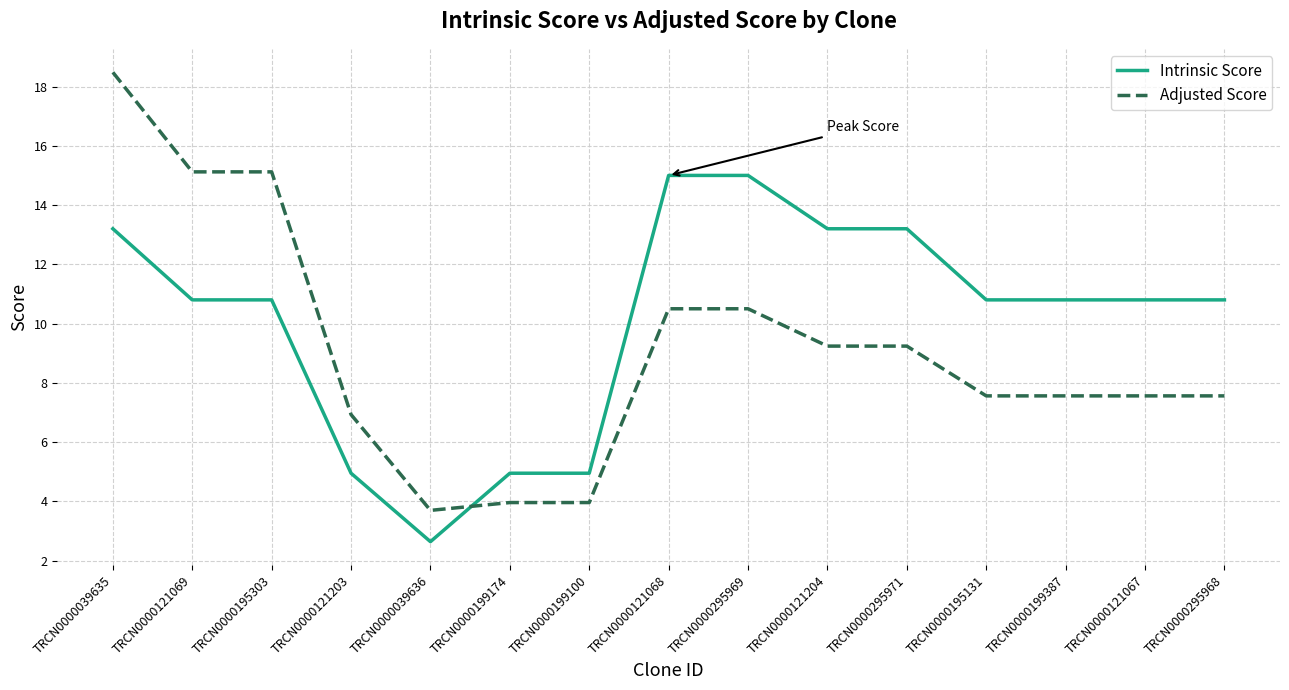

Reading left to right, transcribe all the data shown in this chart.

Intrinsic Score: TRCN0000039635=13.2	TRCN0000121069=10.8	TRCN0000195303=10.8	TRCN0000121203=5.0	TRCN0000039636=2.6	TRCN0000199174=5.0	TRCN0000199100=5.0	TRCN0000121068=15.0	TRCN0000295969=15.0	TRCN0000121204=13.2	TRCN0000295971=13.2	TRCN0000195131=10.8	TRCN0000199387=10.8	TRCN0000121067=10.8	TRCN0000295968=10.8
Adjusted Score: TRCN0000039635=18.5	TRCN0000121069=15.1	TRCN0000195303=15.1	TRCN0000121203=6.9	TRCN0000039636=3.7	TRCN0000199174=4.0	TRCN0000199100=4.0	TRCN0000121068=10.5	TRCN0000295969=10.5	TRCN0000121204=9.2	TRCN0000295971=9.2	TRCN0000195131=7.6	TRCN0000199387=7.6	TRCN0000121067=7.6	TRCN0000295968=7.6